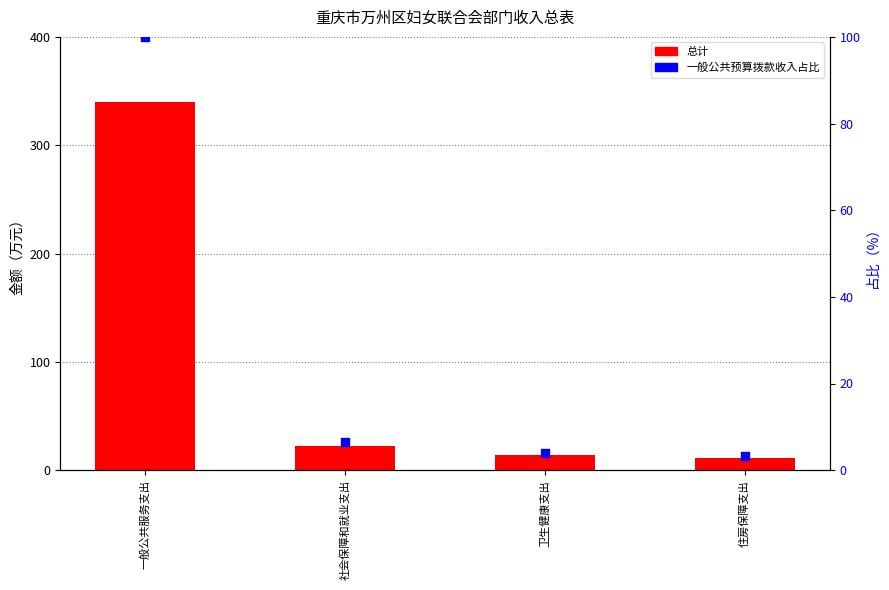

What are all the series names shown in the legend?

总计, 一般公共预算拨款收入占比